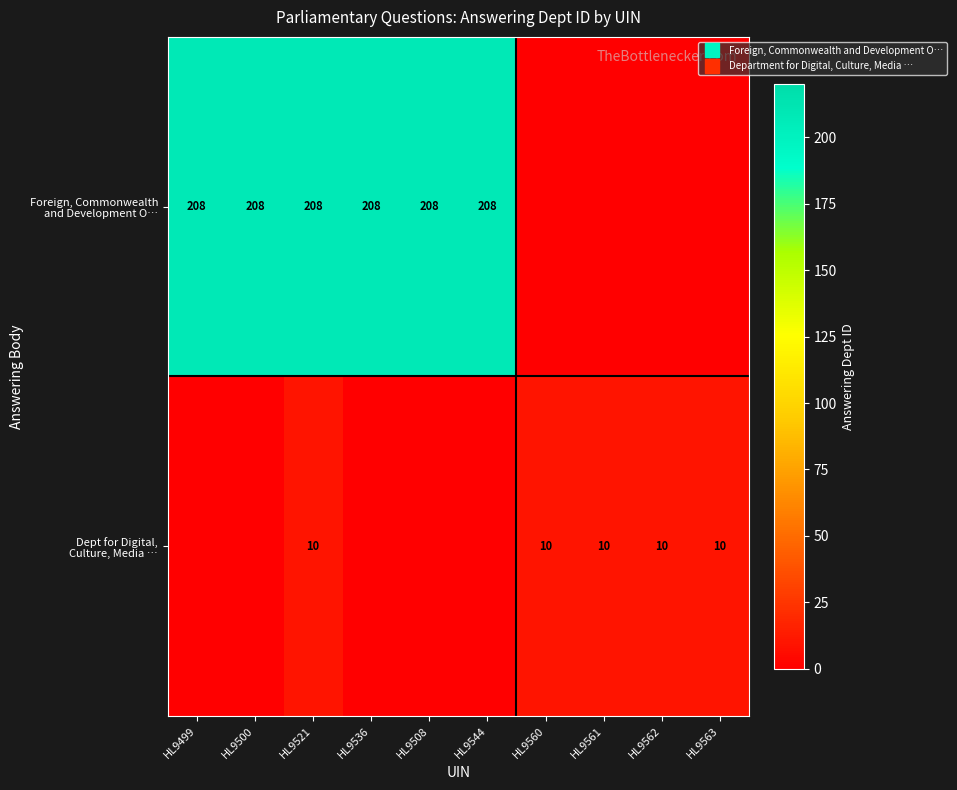

Which series has the widest spread of values?

Foreign, Commonwealth and Development O…